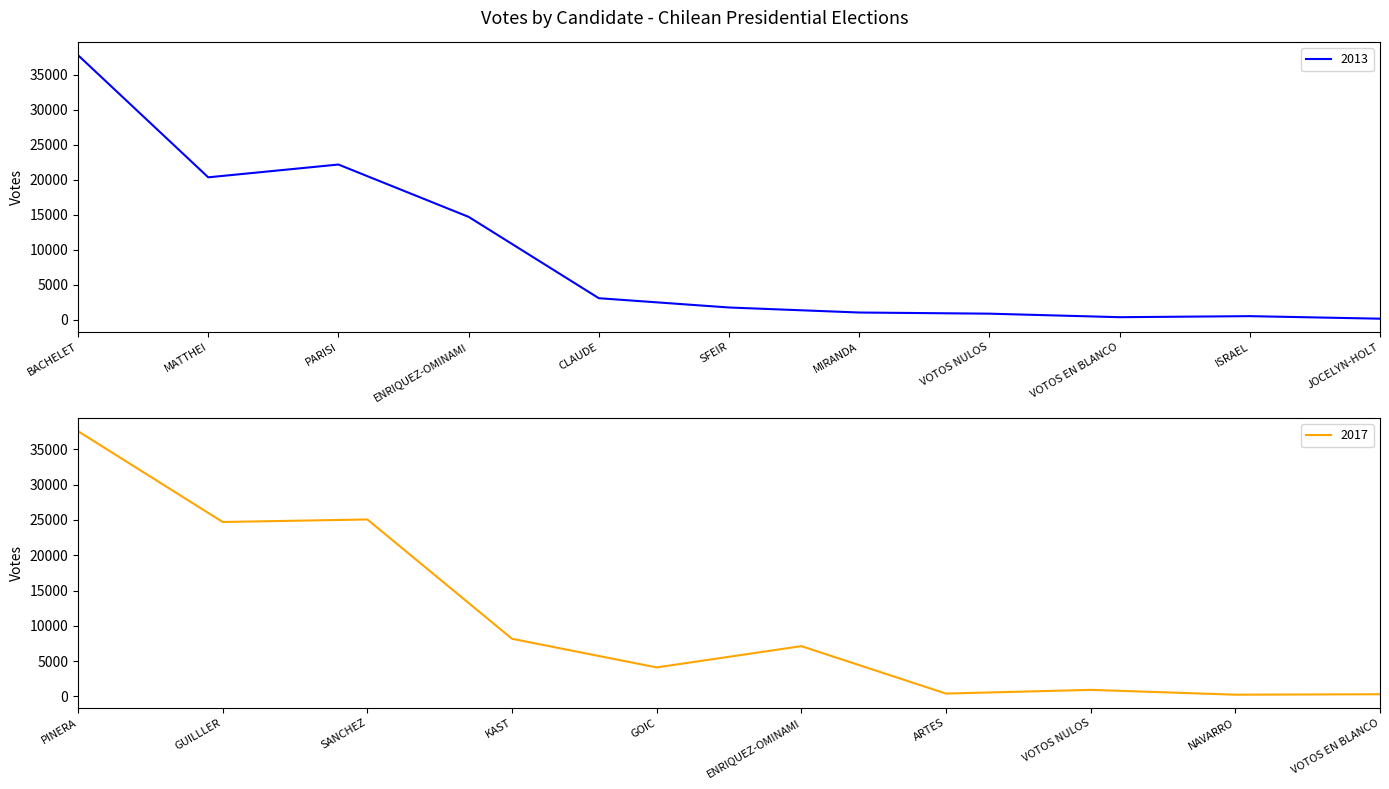

At which label does 2013 reach its peak?

BACHELET